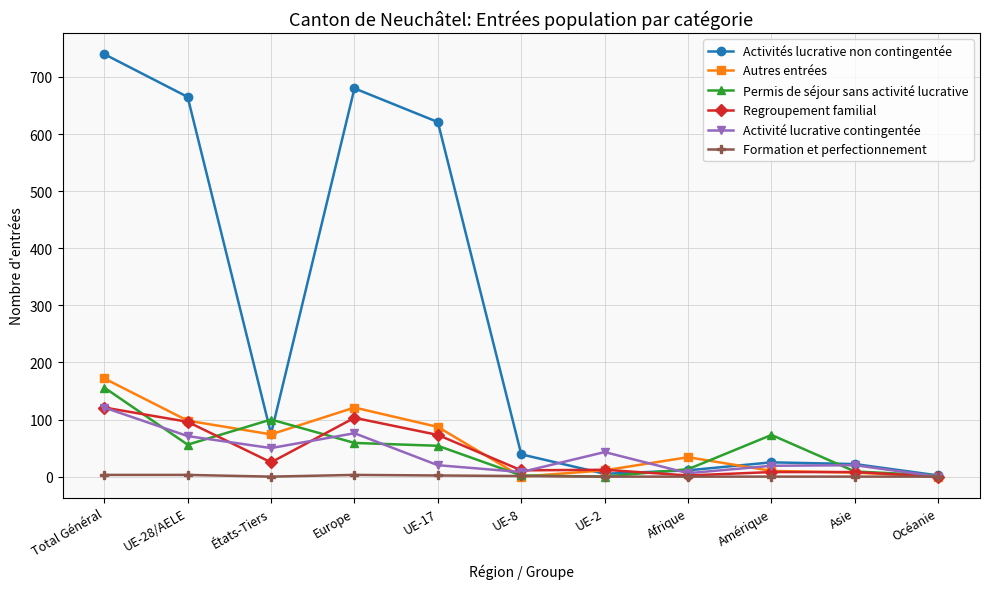

What is the value of the Activité lucrative contingentée point at the 10th from the left?

20